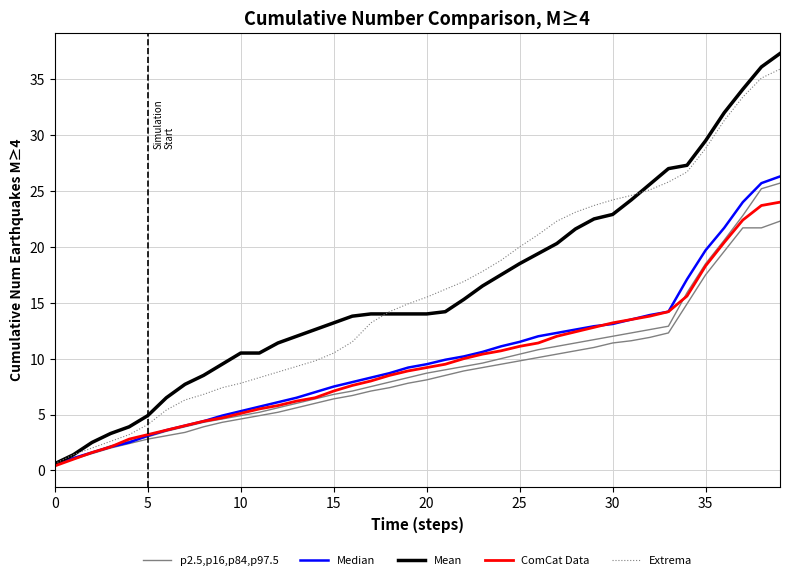

True or false: Mean has more than 2 points higher than both neighbors.

False